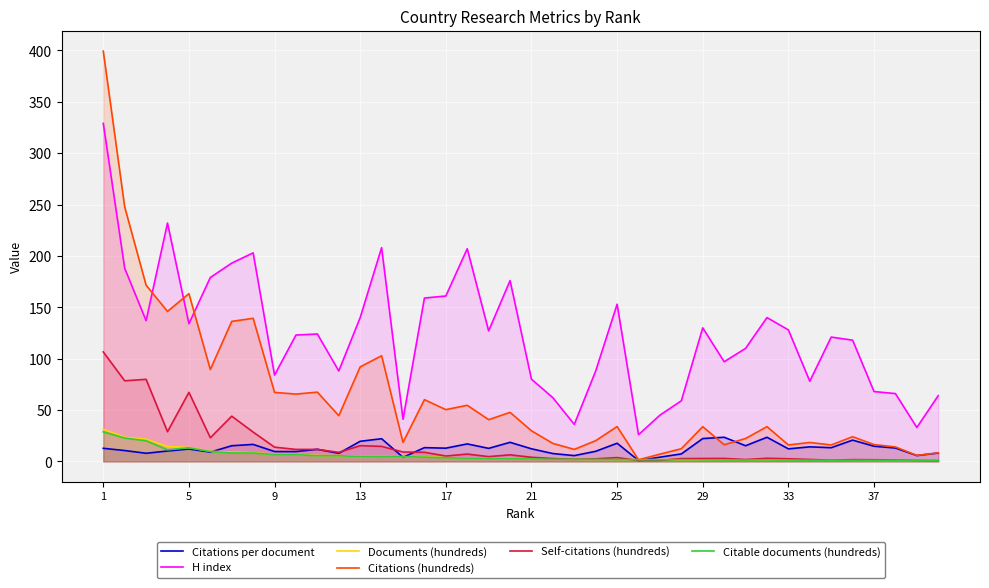

What is the minimum value for H index?

26.0